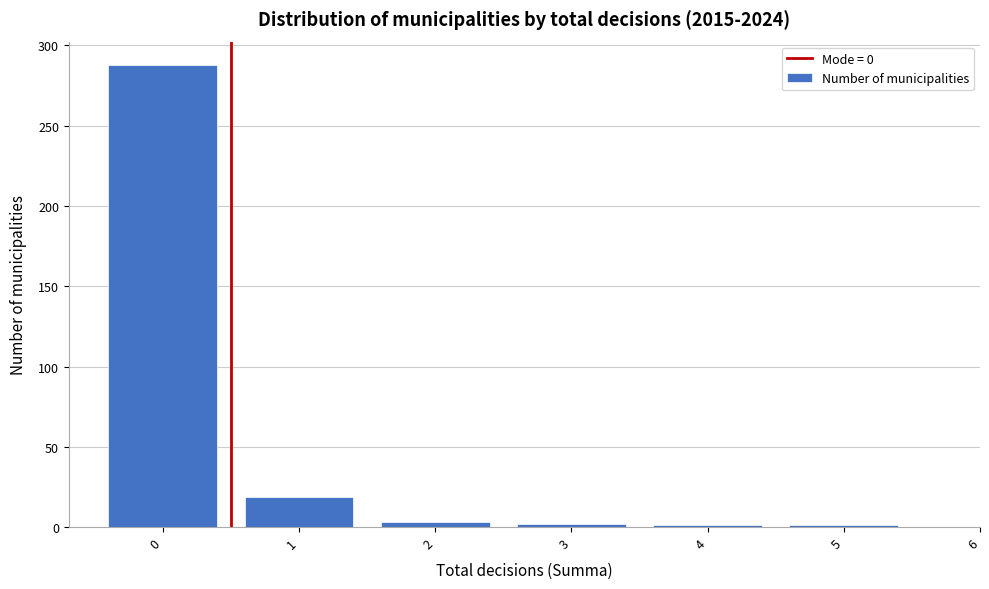

The value at 1 is 34. True or false?

False